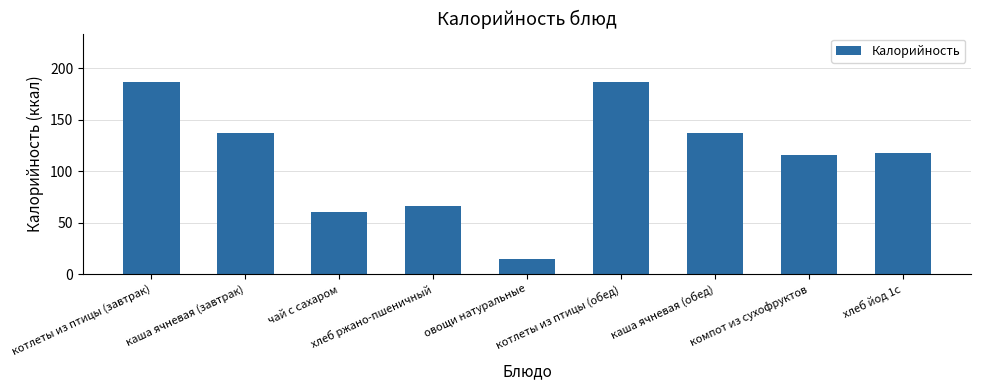

Which has a higher value, хлеб ржано-пшеничный or компот из сухофруктов?

компот из сухофруктов